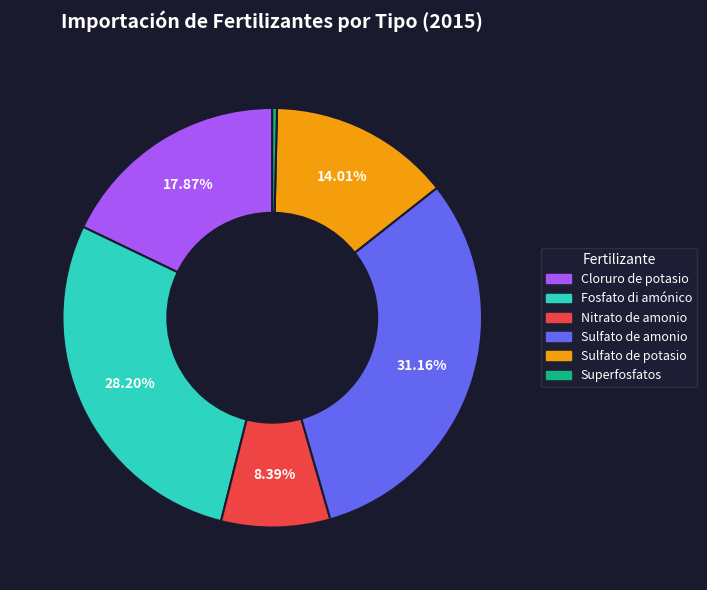

To the nearest percent, what is the difference between the Sulfato de amonio and Fosfato di amónico slice percentages?

3%